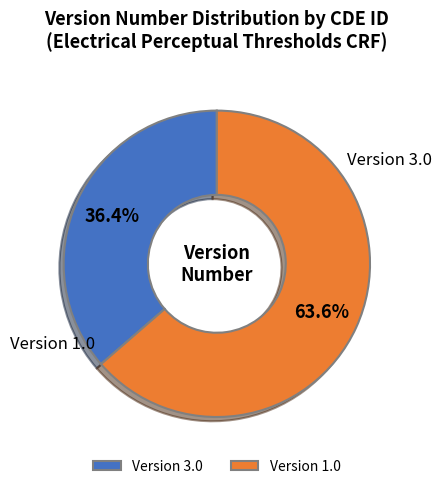

What is the total percentage of Version 1.0 and Version 3.0?

100.0%